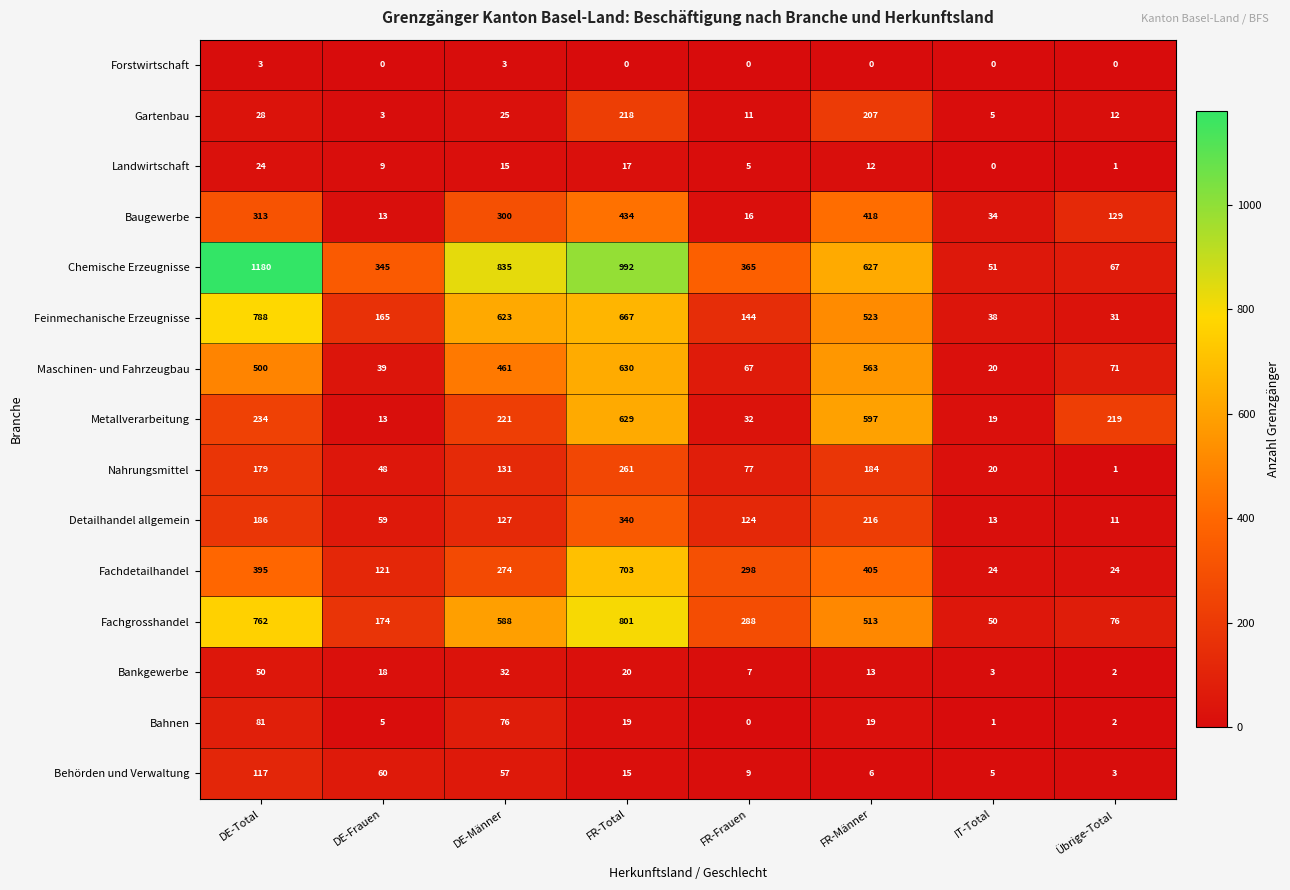

What is the average value of the Baugewerbe series?

207